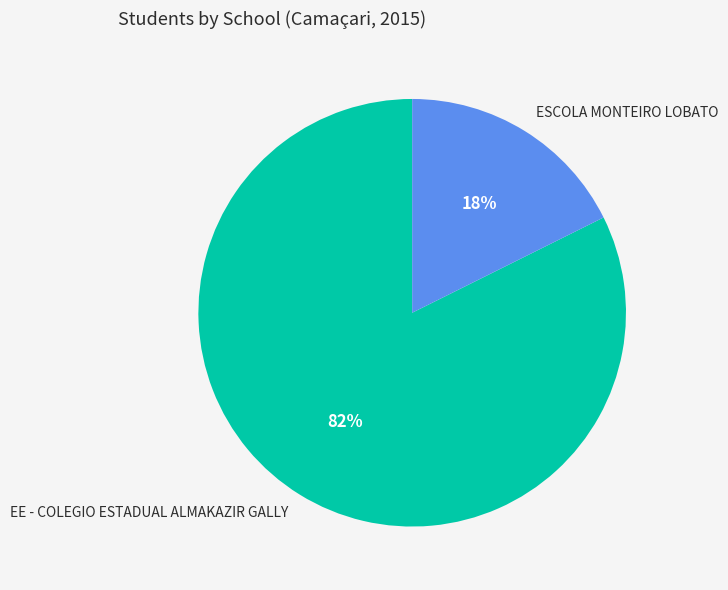

To the nearest percent, what portion does ESCOLA MONTEIRO LOBATO represent?

18%